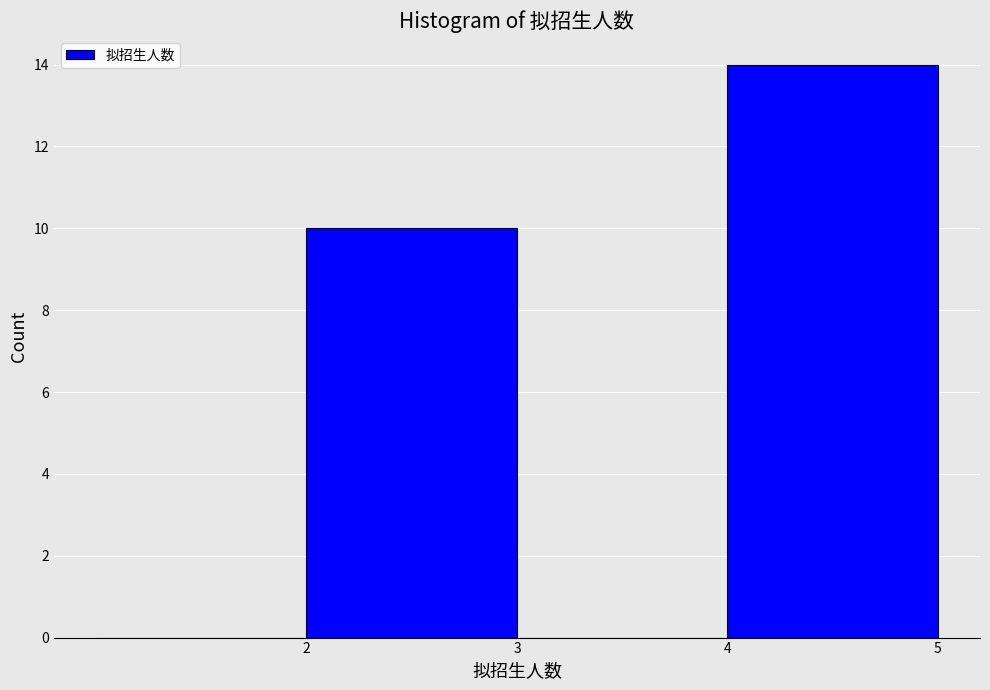

Reading left to right, transcribe this chart: for each bar, give the range it covers on the x-axis and its height. The values are not printed on the chart, so give them approximately, as read against the axis.

1 to 2: 0
2 to 3: 10
3 to 4: 0
4 to 5: 14